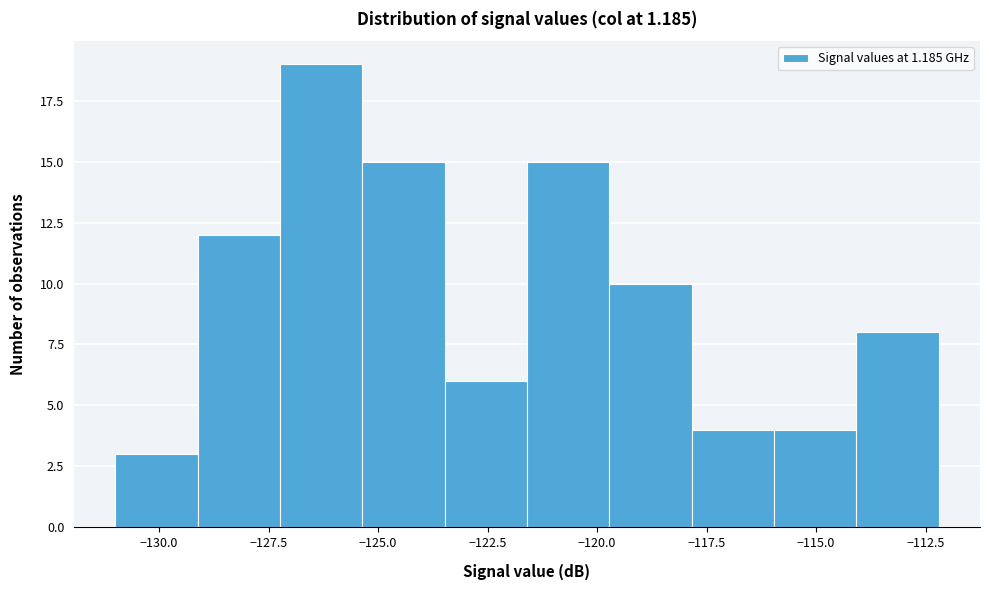

Around what value on the x-axis is the tallest bar? Give the approximate position of its centre, as read against the axis.

-126.5